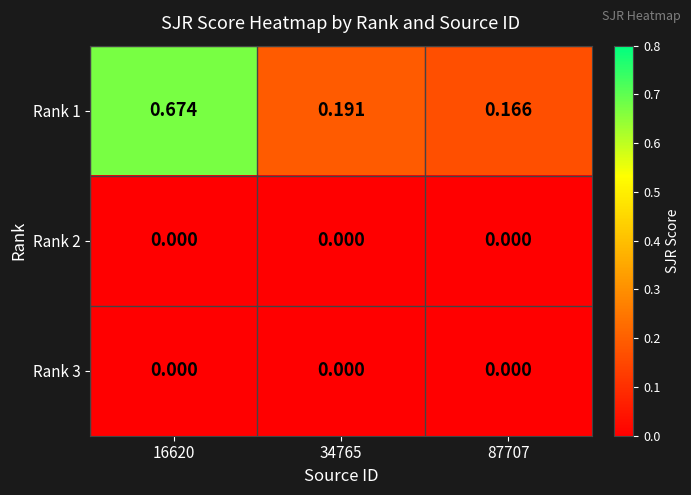

How many categories are shown in the chart?

3